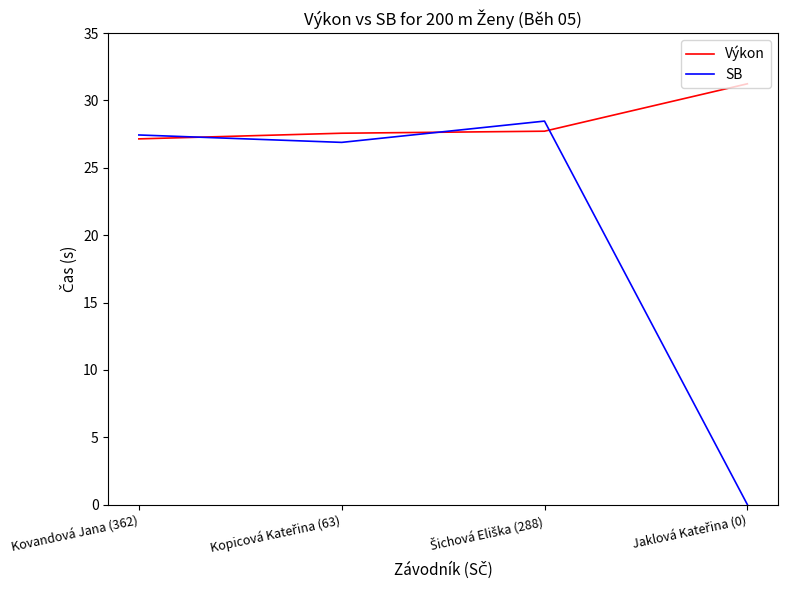

In SB, how many points are higher than both neighbors (excluding endpoints)?

1